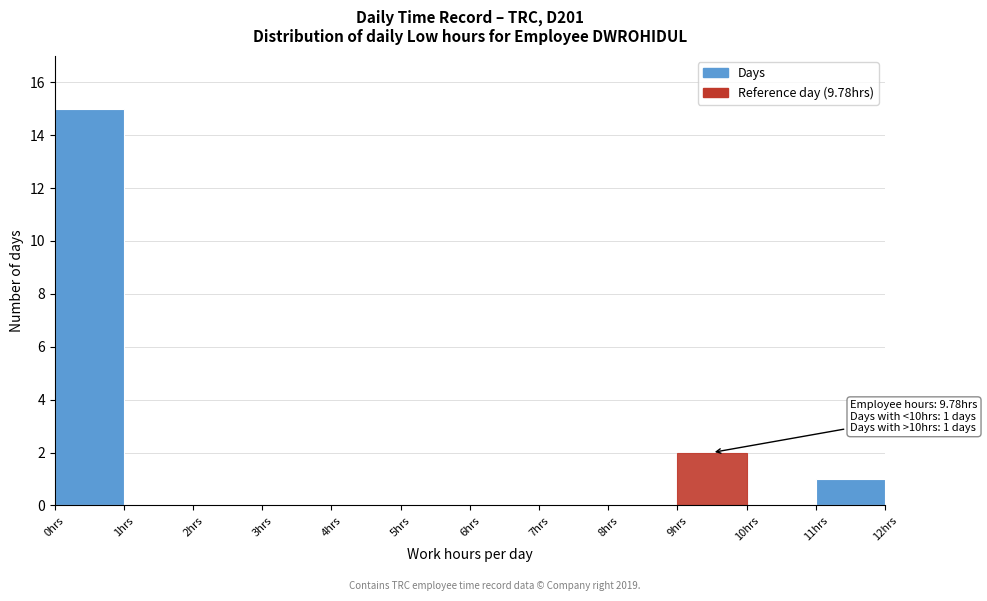

Which range on the x-axis has the tallest bar?

0 to 1